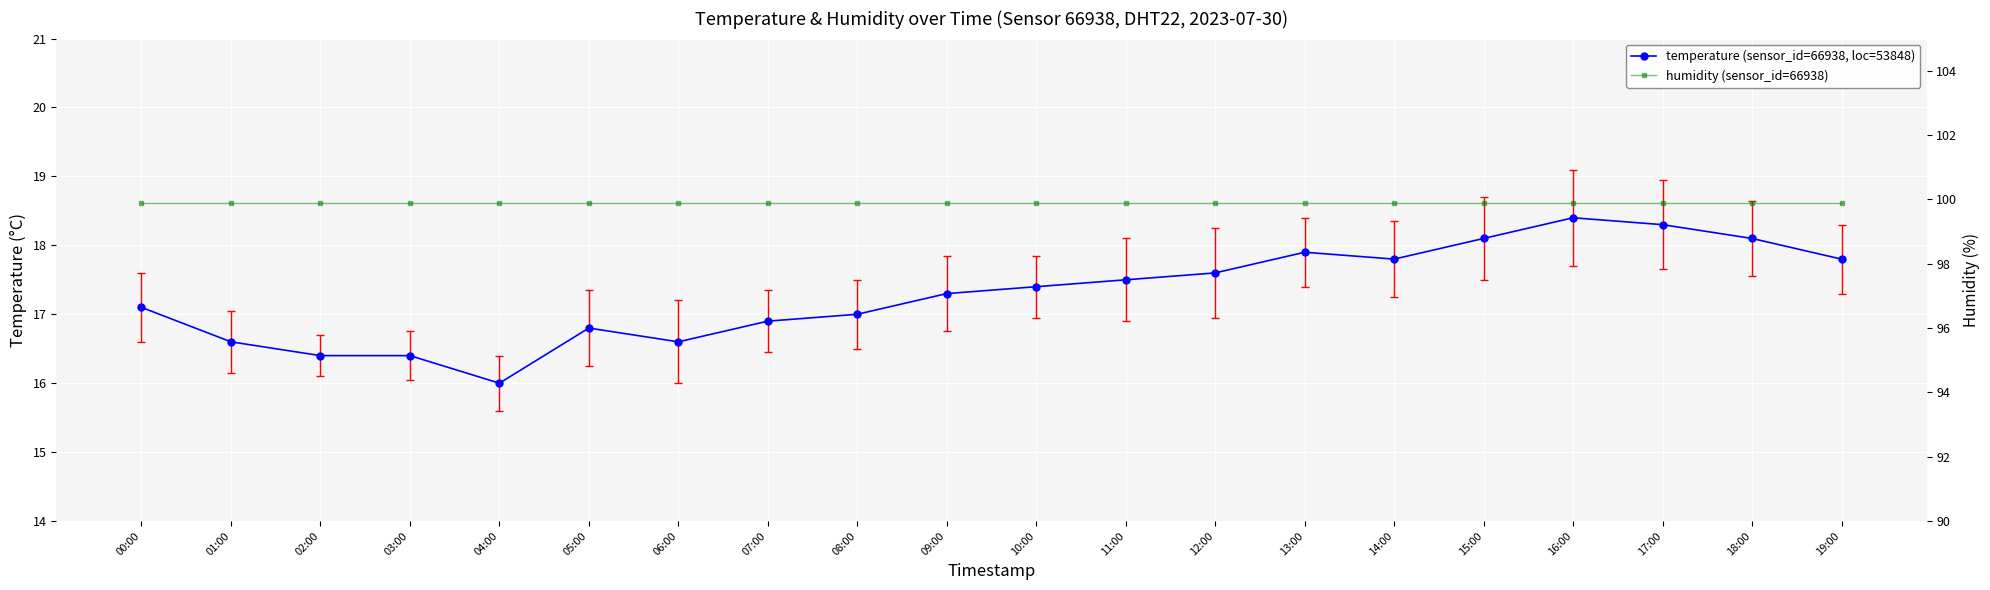

Is the value of humidity (sensor_id=66938) at 08:00 greater than the value of temperature (sensor_id=66938, loc=53848) at 07:00?

Yes